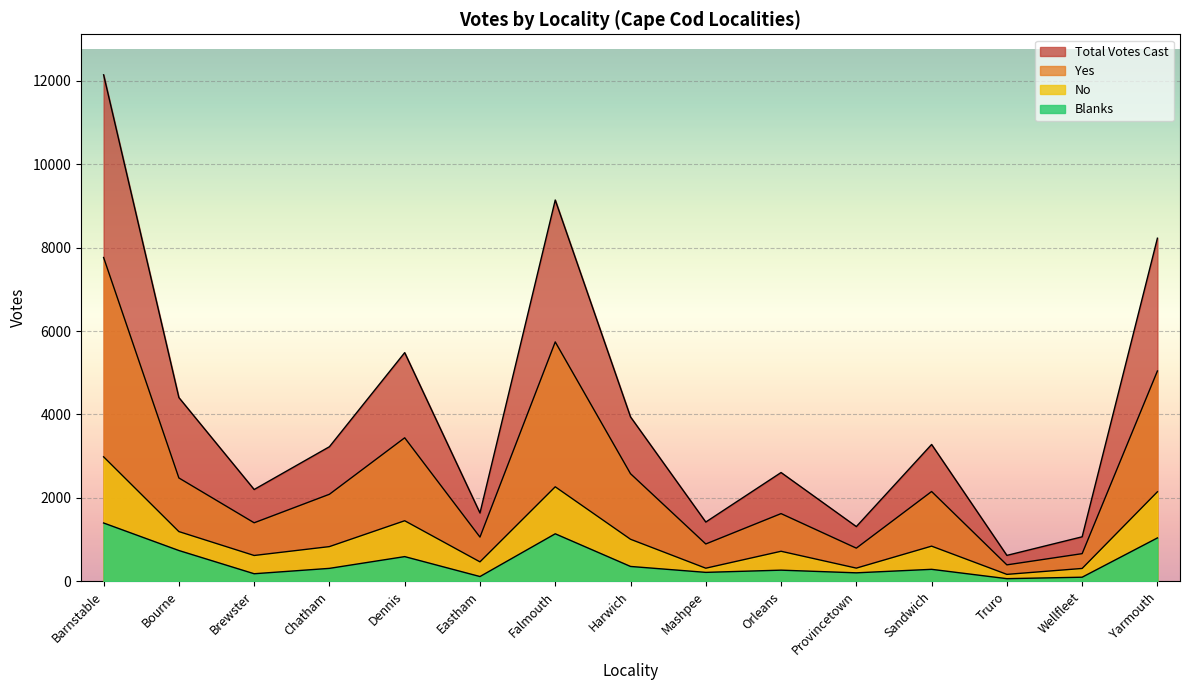

Reading left to right, what are all the values shown in this chart?

Total Votes Cast: 12144	4405	2200	3226	5482	1637	9142	3941	1420	2607	1311	3280	620	1066	8226
Yes: 7763	2477	1402	2086	3440	1059	5739	2579	894	1622	794	2152	393	662	5042
No: 2984	1191	618	831	1451	465	2265	1007	313	719	315	842	165	307	2145
Blanks: 1397	737	180	309	591	113	1138	355	213	266	202	286	62	97	1039